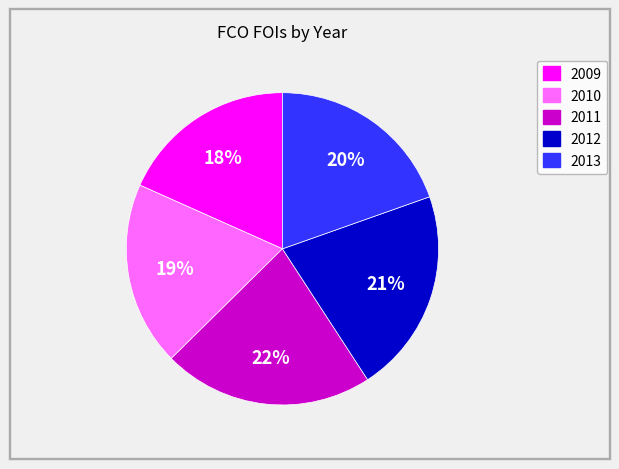

Rank the categories by value from highest to lowest.

2011, 2012, 2013, 2010, 2009